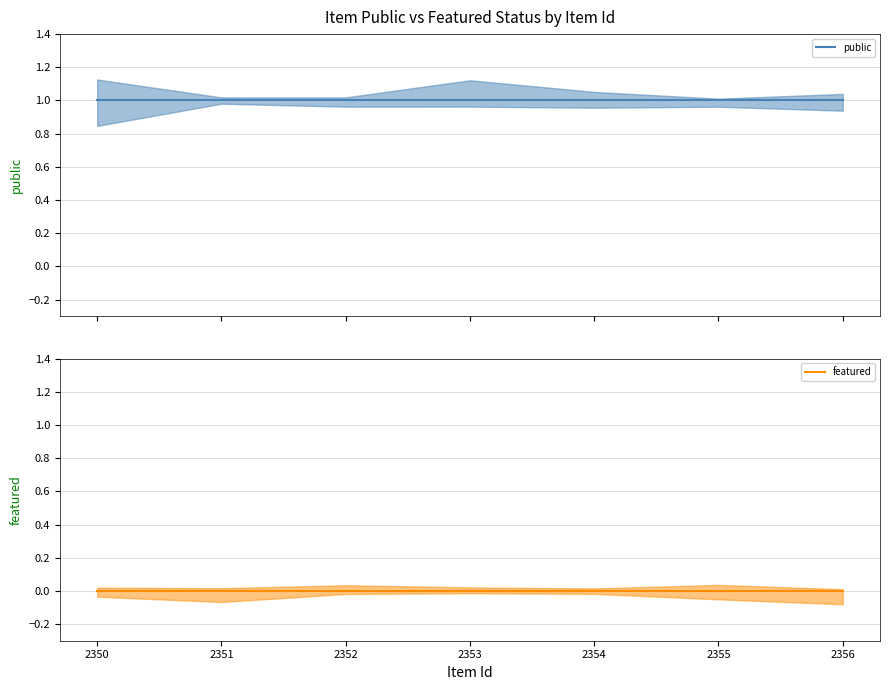

What is the spread (max minus min) of values at 2353?

1